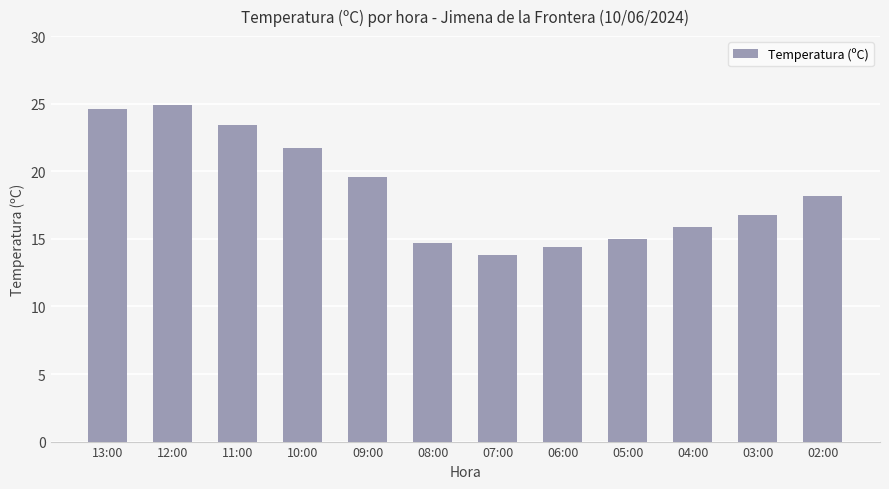

Which label corresponds to the largest value in the chart?

12:00